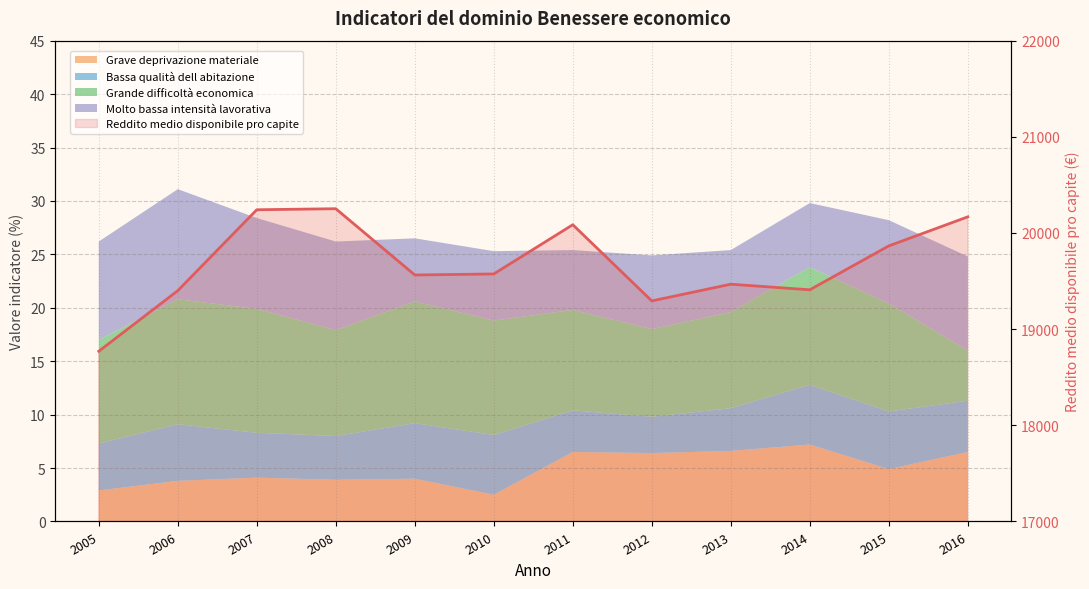

Reading left to right, extract all data points from this chart.

18770.1	19400.2	20241.5	20252.4	19563.2	19573.9	20085.8	19293.5	19467.3	19409.1	19865.5	20167.9